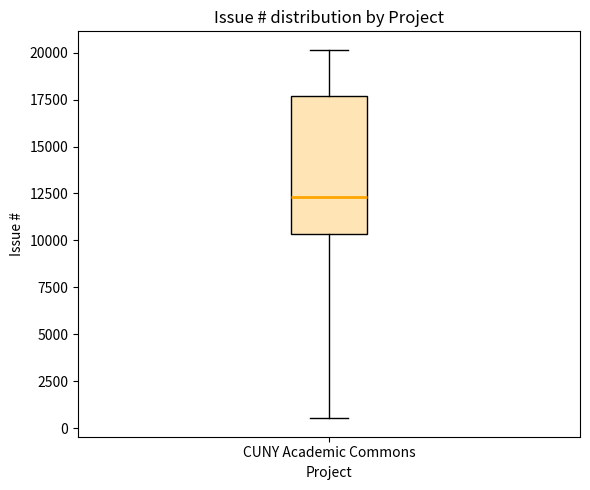

Where is the upper edge of the box for CUNY Academic Commons on the y-axis? The values are not printed on the chart, so give them approximately, as read against the axis.

17500